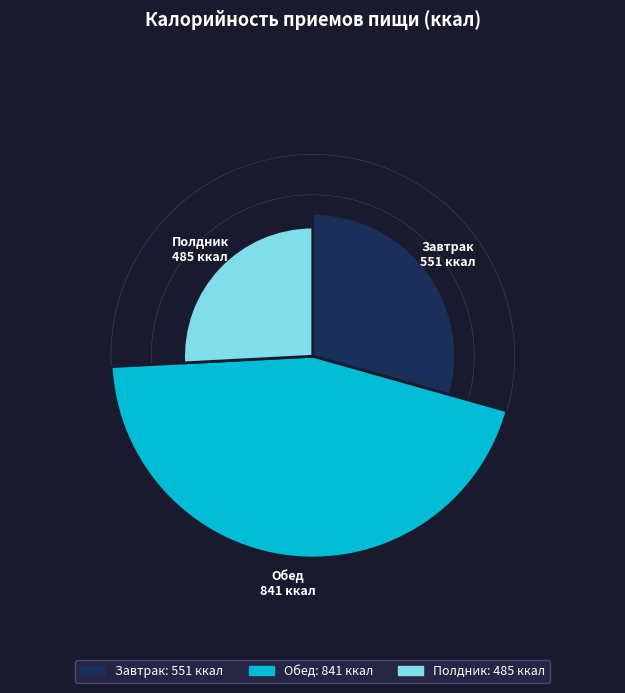

The Полдник slice represents 26% of the pie. True or false?

True